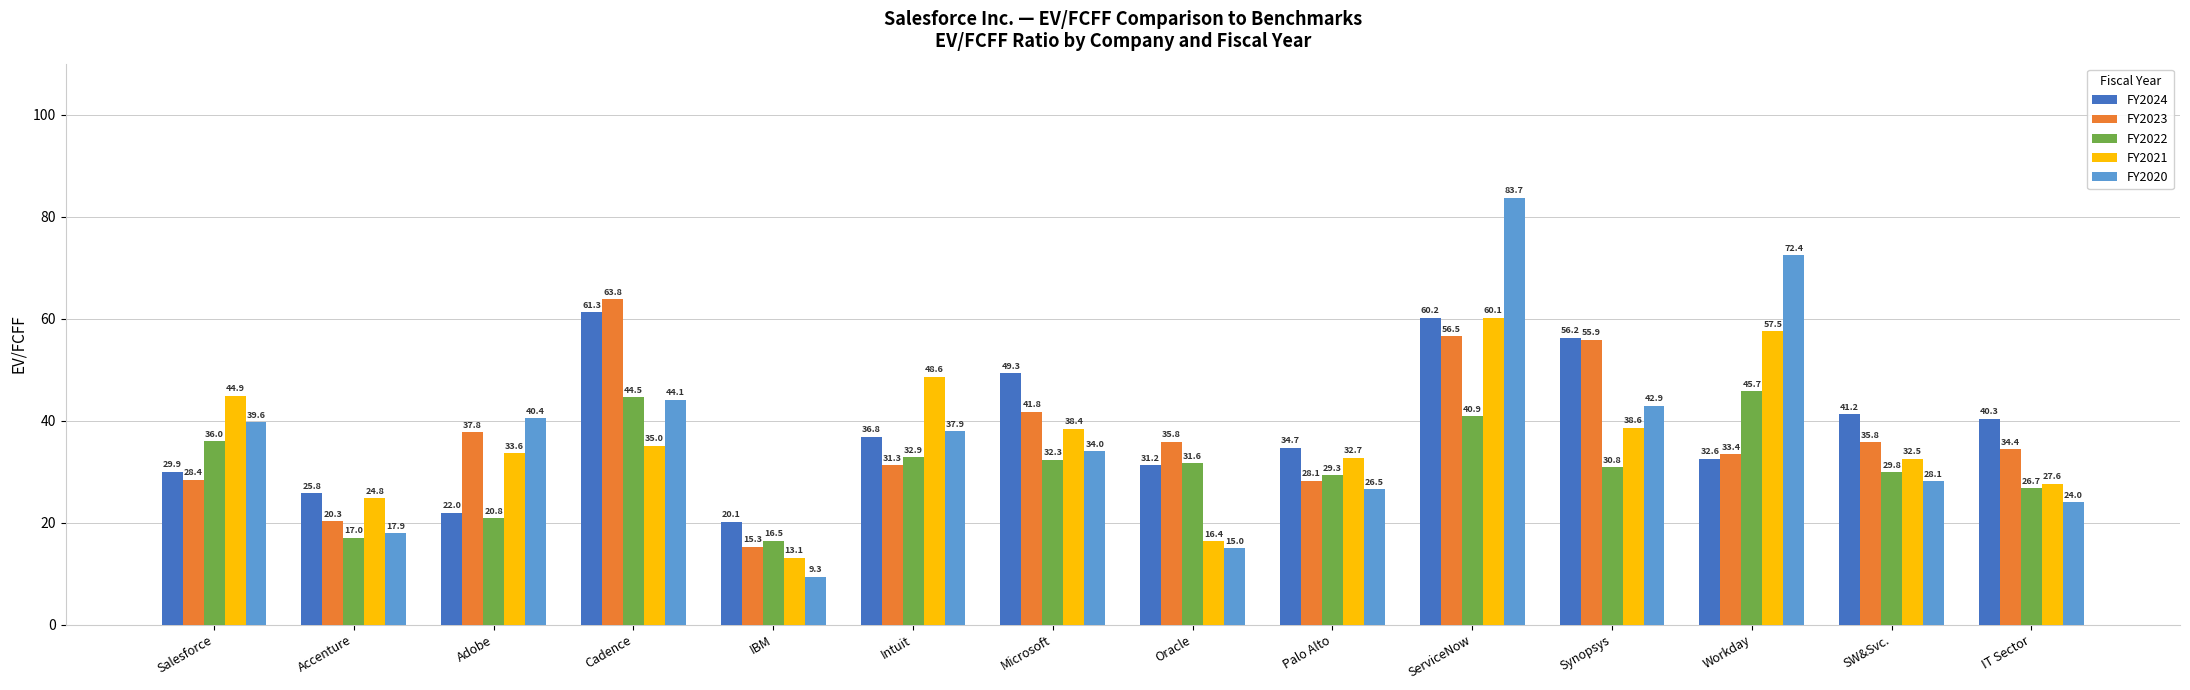

What is the total value across all series at Synopsys?

224.4